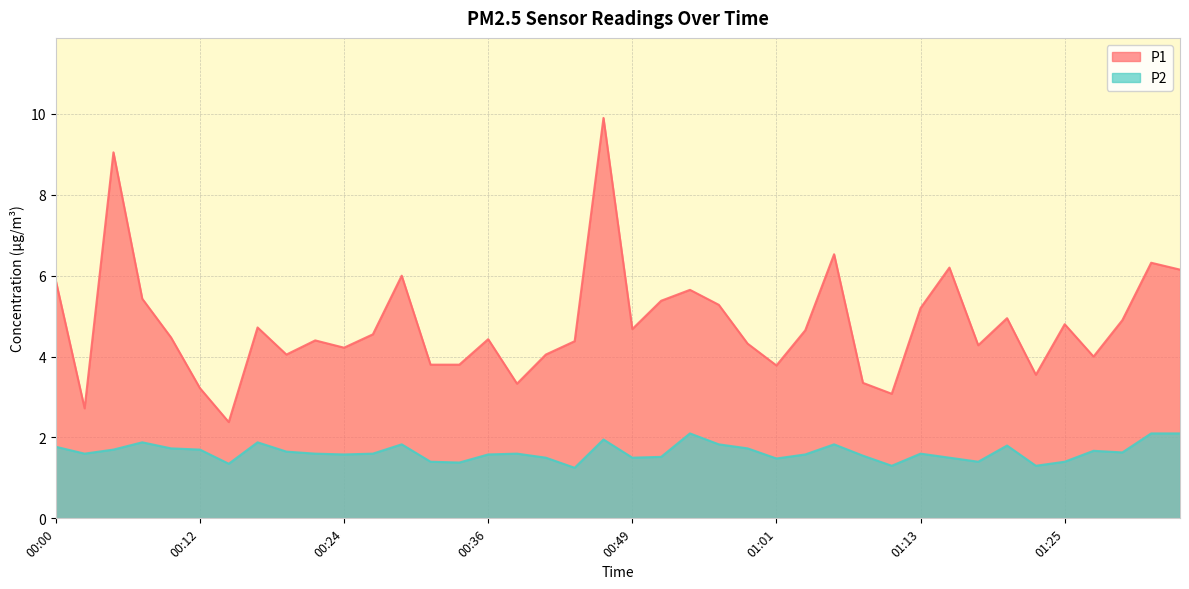

Reading right to left, extract all data points from this chart.

P1: 01:35=6.2	01:33=6.3	01:30=4.9	01:28=4.0	01:25=4.8	01:23=3.5	01:20=5.0	01:18=4.3	01:16=6.2	01:13=5.2	01:11=3.1	01:08=3.4	01:06=6.5	01:03=4.7	01:01=3.8	00:58=4.3	00:56=5.3	00:53=5.7	00:51=5.4	00:49=4.7	00:46=9.9	00:44=4.4	00:41=4.0	00:39=3.3	00:36=4.4	00:34=3.8	00:31=3.8	00:29=6.0	00:27=4.5	00:24=4.2	00:22=4.4	00:19=4.0	00:17=4.7	00:14=2.4	00:12=3.2	00:10=4.5	00:07=5.4	00:05=9.1	00:02=2.7	00:00=5.9
P2: 01:35=2.1	01:33=2.1	01:30=1.6	01:28=1.7	01:25=1.4	01:23=1.3	01:20=1.8	01:18=1.4	01:16=1.5	01:13=1.6	01:11=1.3	01:08=1.6	01:06=1.8	01:03=1.6	01:01=1.5	00:58=1.7	00:56=1.8	00:53=2.1	00:51=1.5	00:49=1.5	00:46=1.9	00:44=1.2	00:41=1.5	00:39=1.6	00:36=1.6	00:34=1.4	00:31=1.4	00:29=1.8	00:27=1.6	00:24=1.6	00:22=1.6	00:19=1.6	00:17=1.9	00:14=1.4	00:12=1.7	00:10=1.7	00:07=1.9	00:05=1.7	00:02=1.6	00:00=1.8